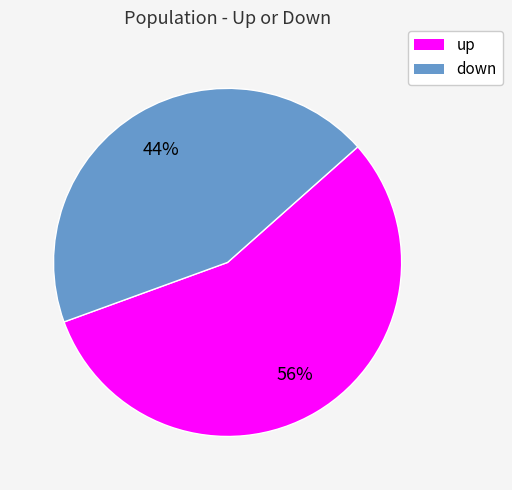

Does any single category account for the majority?

Yes